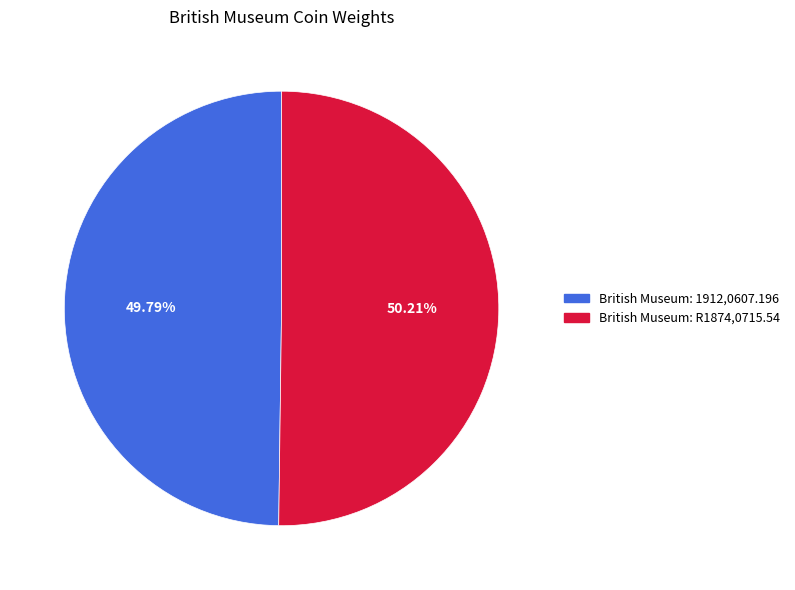

What percentage is the British Museum: R1874,0715.54 slice, to the nearest percent?

50%